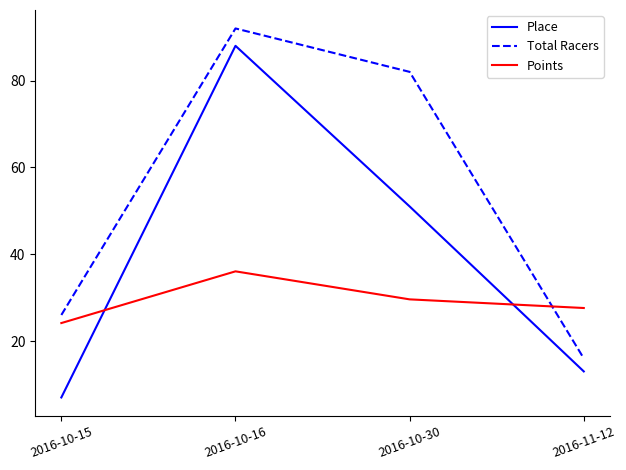

Reading left to right, what are all the values shown in this chart?

Place: 7.0	88.0	51.0	13.0
Total Racers: 26.0	92.0	82.0	16.0
Points: 24.1	36.1	29.6	27.6